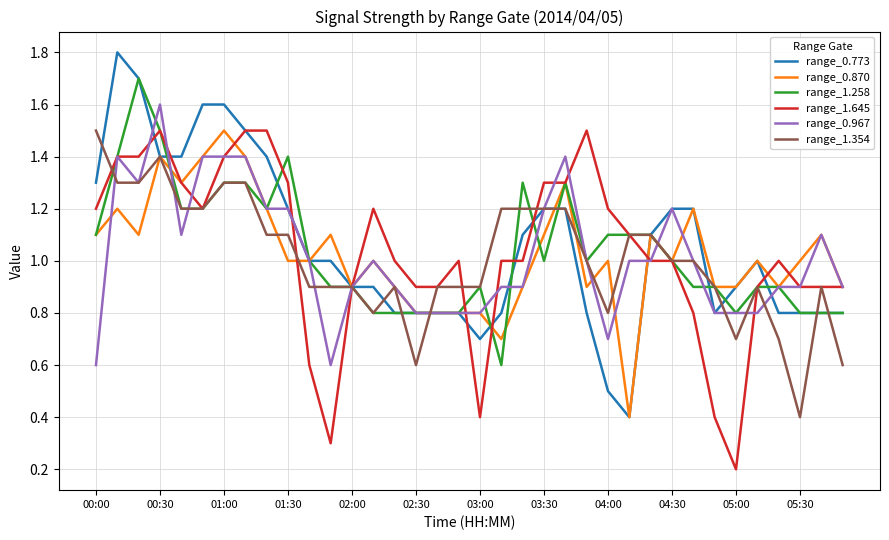

Which series has the largest range (max minus min)?

range_0.773